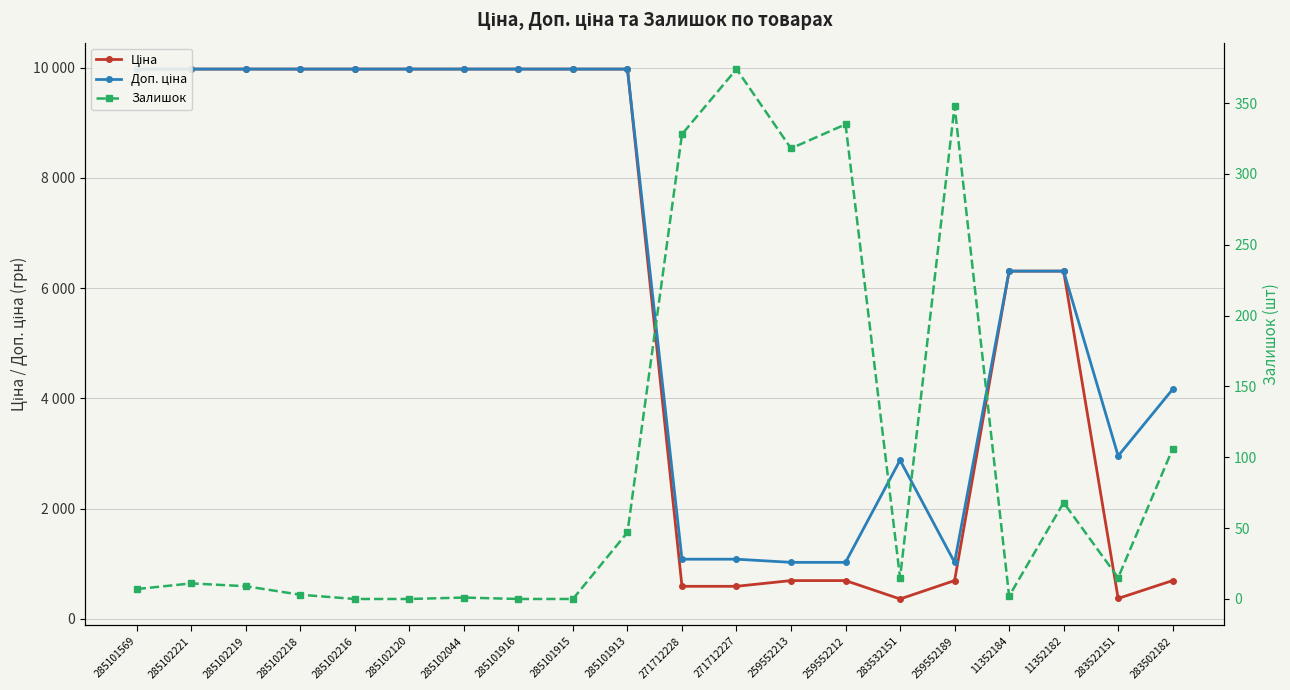

Where is Залишок nearest to the value 187?

283502182